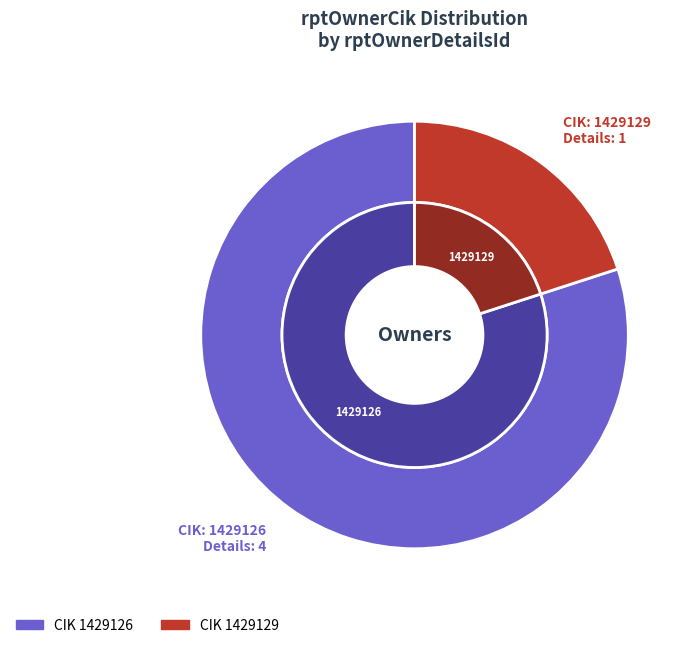

The 1429126 slice represents 80% of the pie. True or false?

True